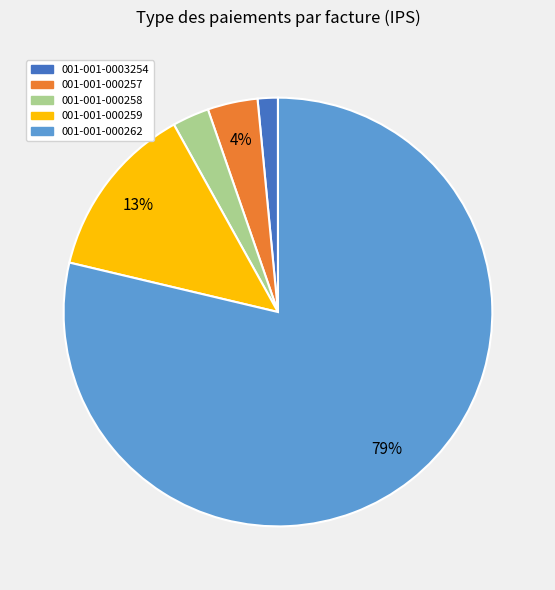

Does 001-001-0003254 represent more than half of the total?

No